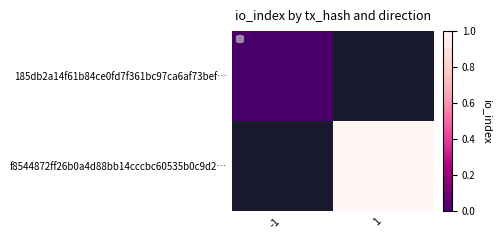

Rank the series by their average value, from highest to lowest.

185db2a14f61b84ce0fd7f361bc97ca6af73bef…, f8544872ff26b0a4d88bb14cccbc60535b0c9d2…